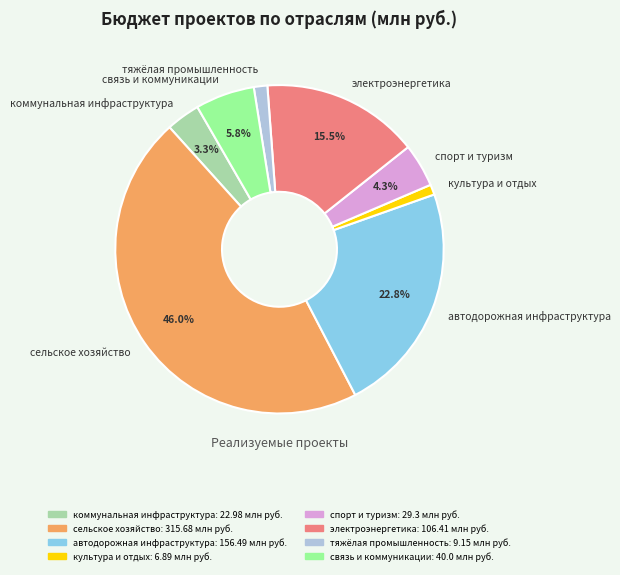

Does электроэнергетика represent more than half of the total?

No